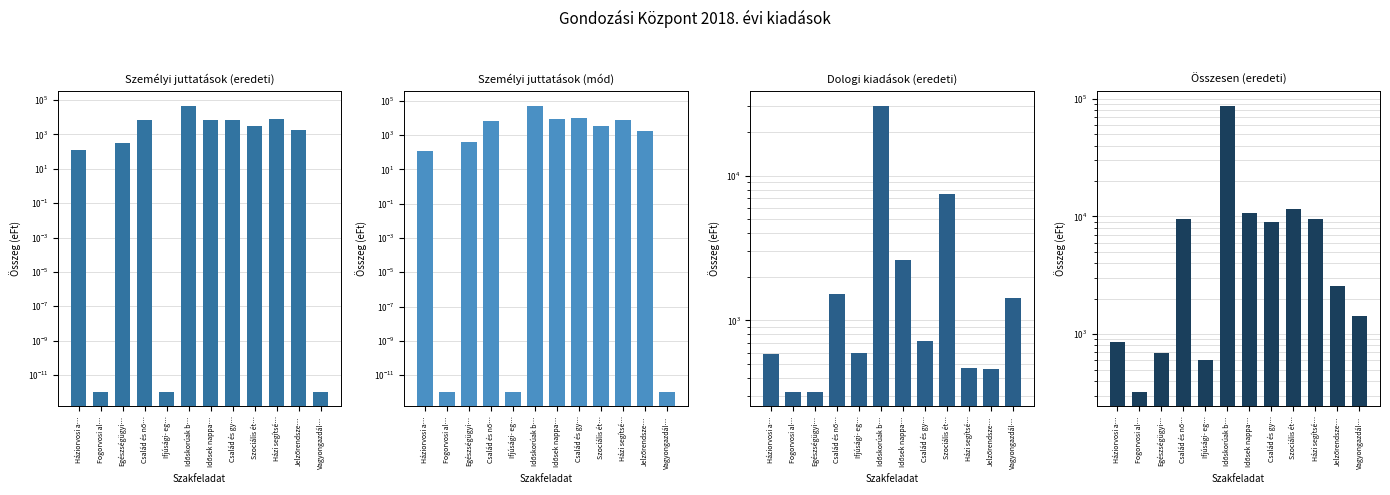

How many data points in Összesen (eredeti) are above 9039?

5